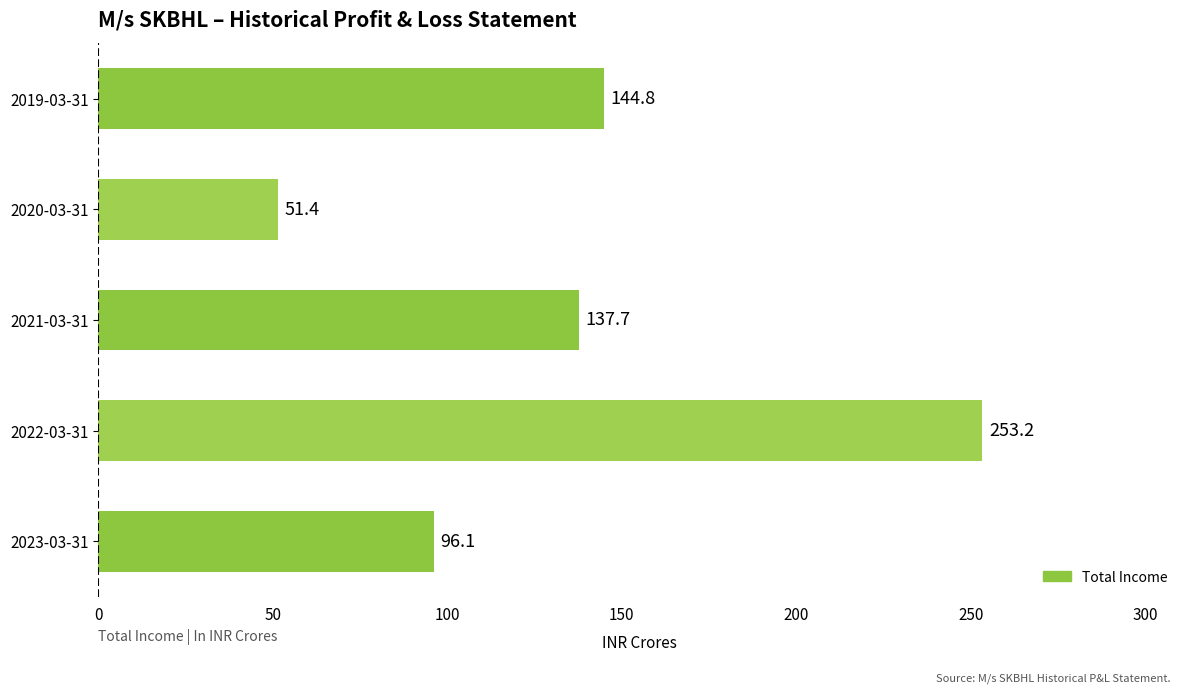

What is the average value?

136.6